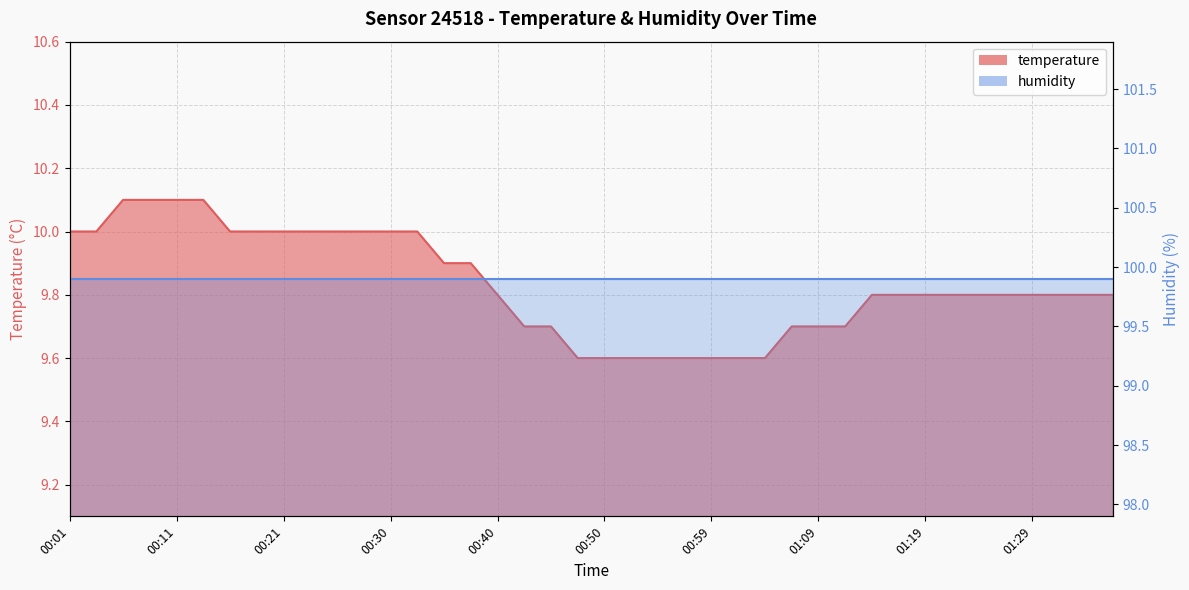

Rank the categories by value from lowest to highest.

00:47, 00:50, 00:52, 00:55, 00:57, 00:59, 01:02, 01:04, 00:42, 00:45, 01:07, 01:09, 01:12, 00:40, 01:14, 01:16, 01:19, 01:21, 01:24, 01:26, 01:29, 01:31, 01:33, 01:36, 00:35, 00:38, 00:01, 00:04, 00:16, 00:18, 00:21, 00:23, 00:25, 00:28, 00:30, 00:33, 00:06, 00:08, 00:11, 00:13